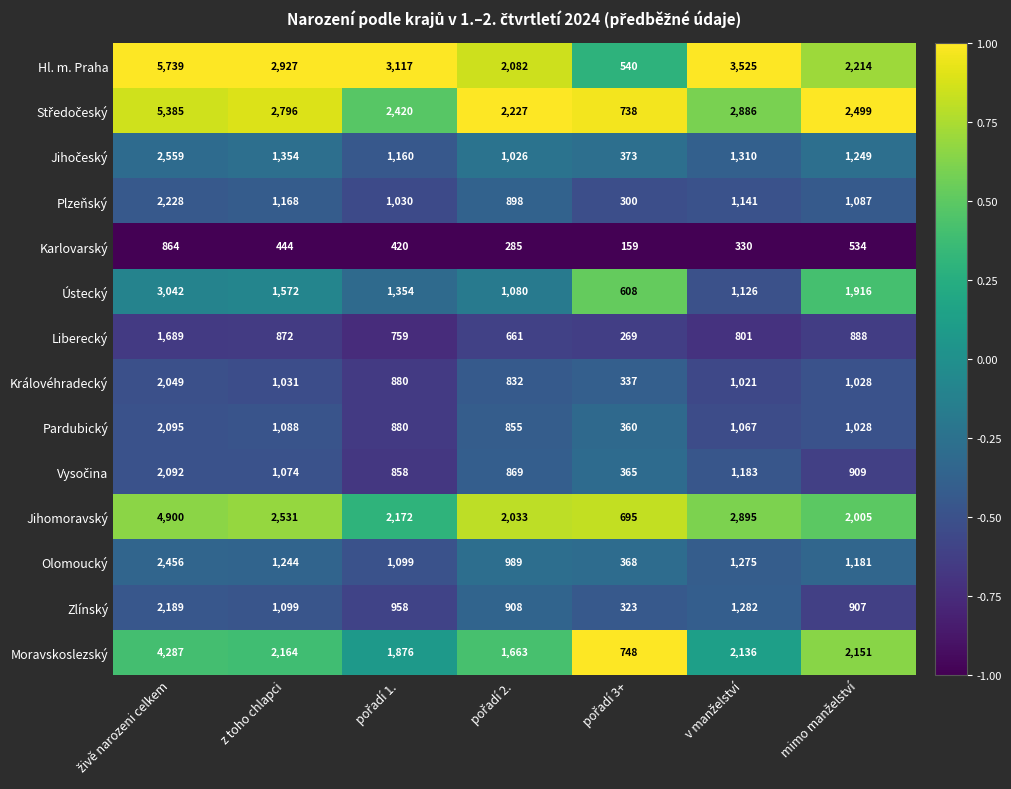

The Pardubický series shows 1088 at z toho chlapci. True or false?

True